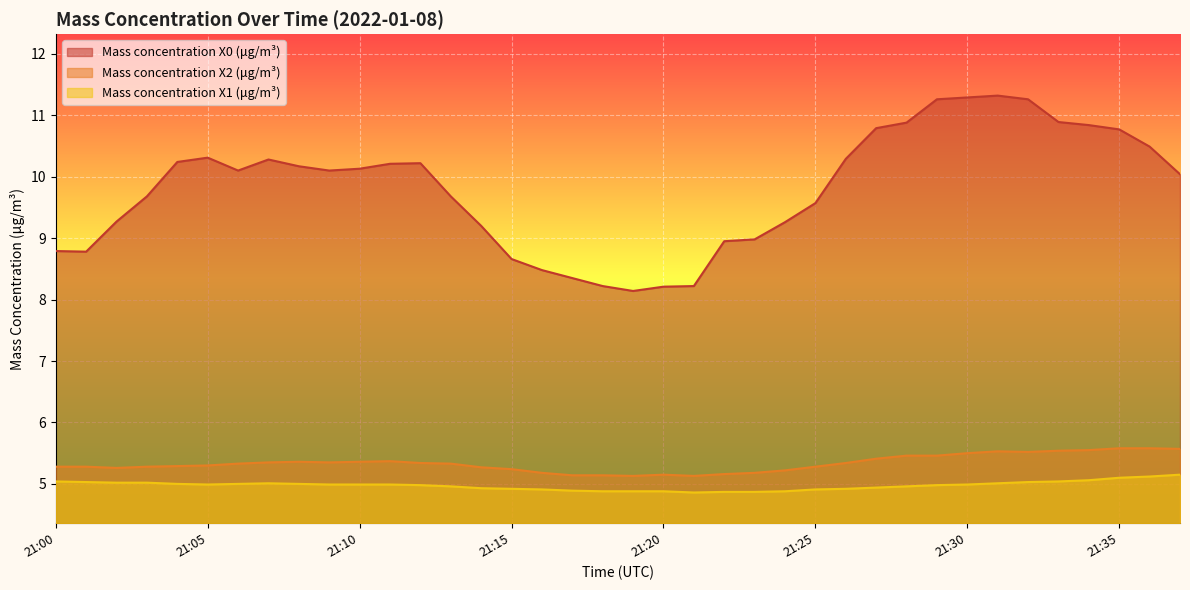

Which series changed the most between 21:02 and 21:16?

Mass concentration X0 (μg/m³)